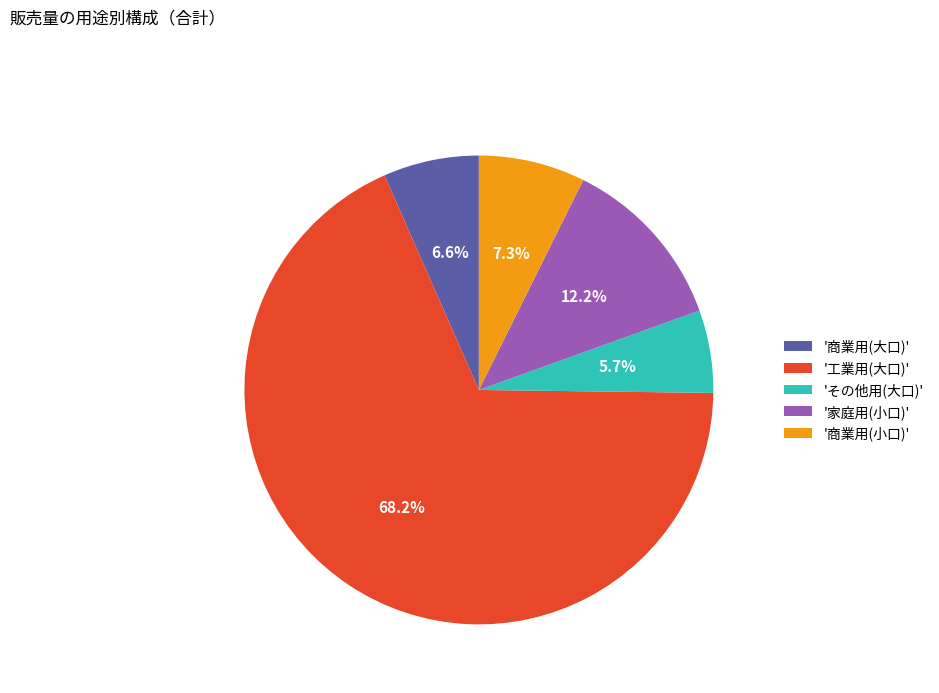

Which has a higher value, 'その他用(大口)' or '家庭用(小口)'?

'家庭用(小口)'